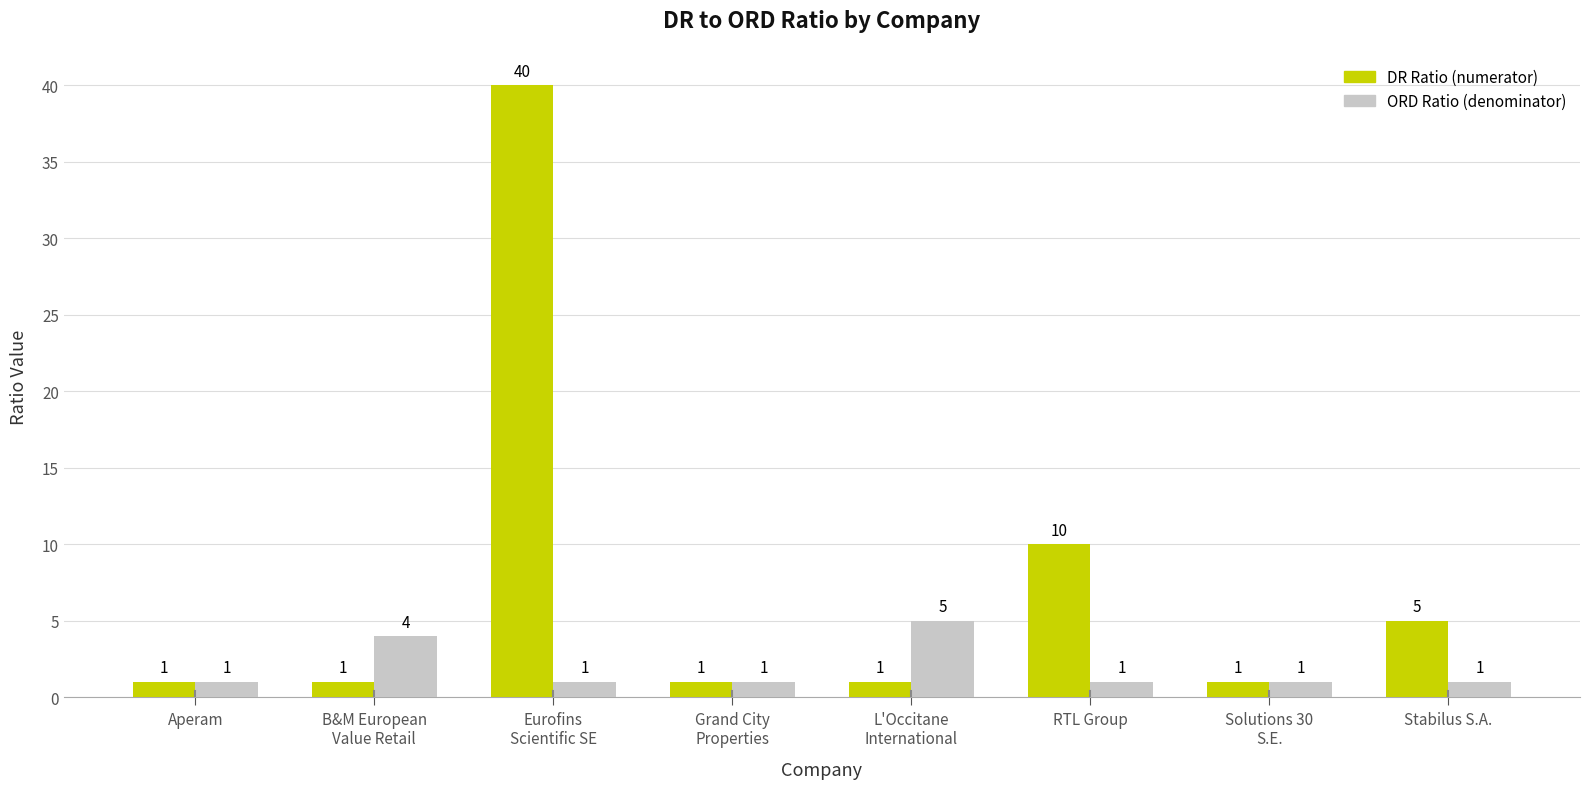

What is the total value across all series at Eurofins
Scientific SE?

41